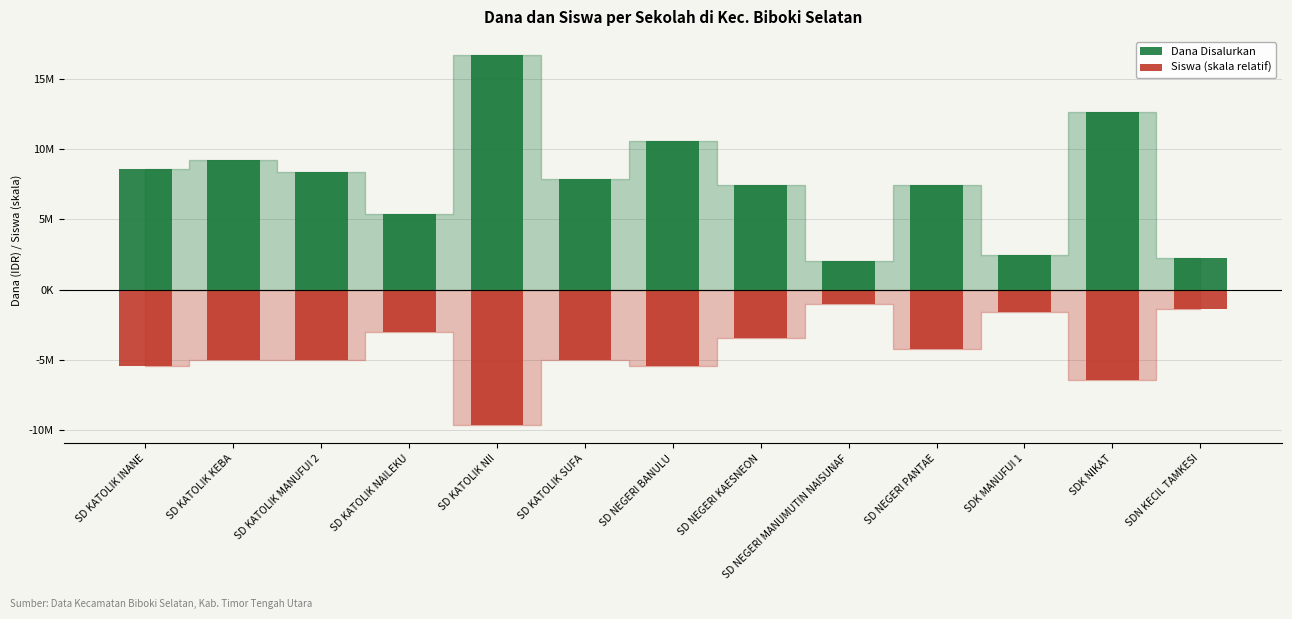

How many distinct data groups are displayed?

2